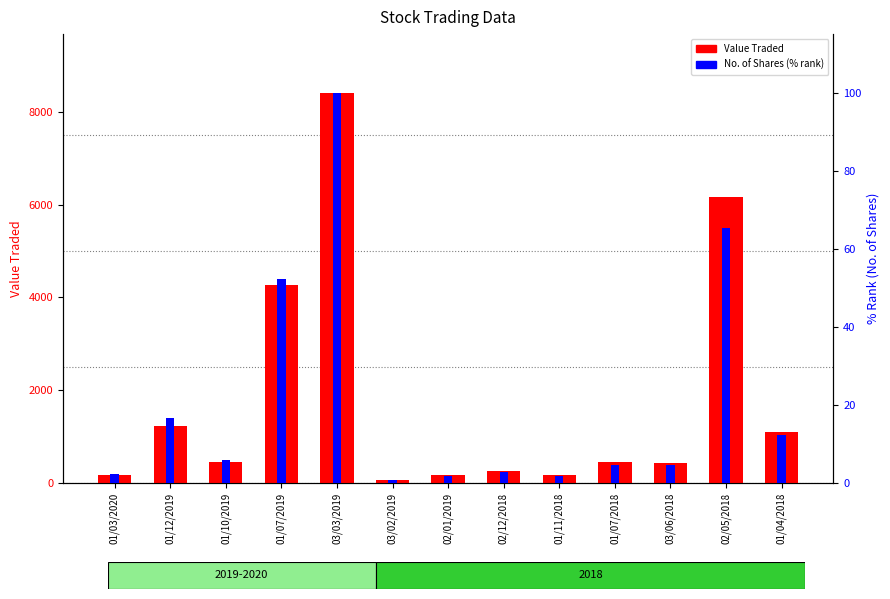

The No. of Shares (% rank) series shows 65.2 at 02/05/2018. True or false?

True